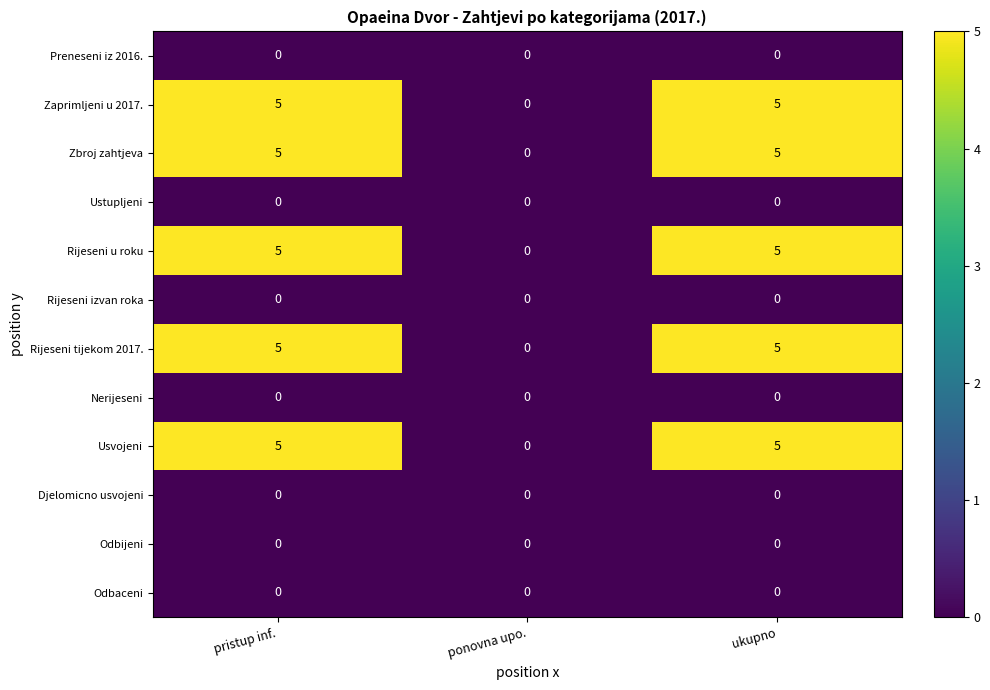

What is the total value across all series at ukupno?

25